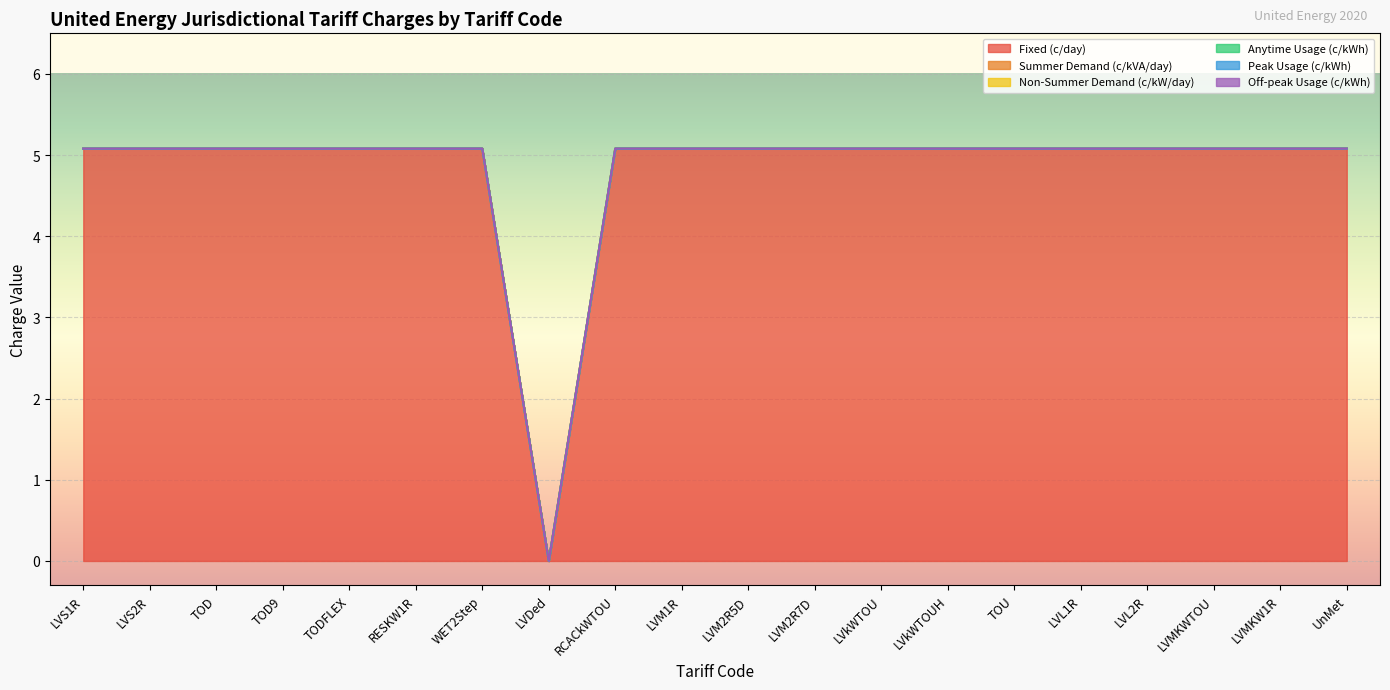

Reading left to right, extract all data points from this chart.

Fixed (c/day): 5.1	5.1	5.1	5.1	5.1	5.1	5.1	0.0	5.1	5.1	5.1	5.1	5.1	5.1	5.1	5.1	5.1	5.1	5.1	5.1
Summer Demand (c/kVA/day): 0.0	0.0	0.0	0.0	0.0	0.0	0.0	0.0	0.0	0.0	0.0	0.0	0.0	0.0	0.0	0.0	0.0	0.0	0.0	0.0
Non-Summer Demand (c/kW/day): 0.0	0.0	0.0	0.0	0.0	0.0	0.0	0.0	0.0	0.0	0.0	0.0	0.0	0.0	0.0	0.0	0.0	0.0	0.0	0.0
Anytime Usage (c/kWh): 0.0	0.0	0.0	0.0	0.0	0.0	0.0	0.0	0.0	0.0	0.0	0.0	0.0	0.0	0.0	0.0	0.0	0.0	0.0	0.0
Peak Usage (c/kWh): 0.0	0.0	0.0	0.0	0.0	0.0	0.0	0.0	0.0	0.0	0.0	0.0	0.0	0.0	0.0	0.0	0.0	0.0	0.0	0.0
Off-peak Usage (c/kWh): 0.0	0.0	0.0	0.0	0.0	0.0	0.0	0.0	0.0	0.0	0.0	0.0	0.0	0.0	0.0	0.0	0.0	0.0	0.0	0.0